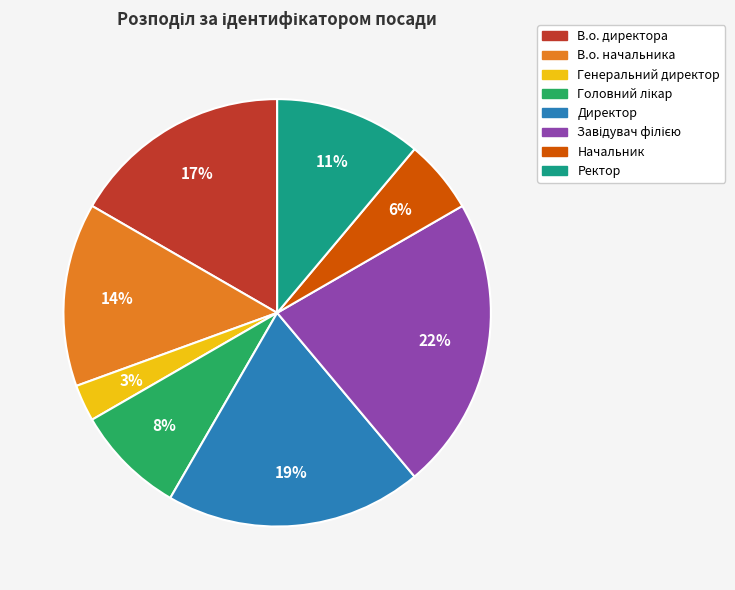

The Начальник slice represents 6% of the pie. True or false?

True